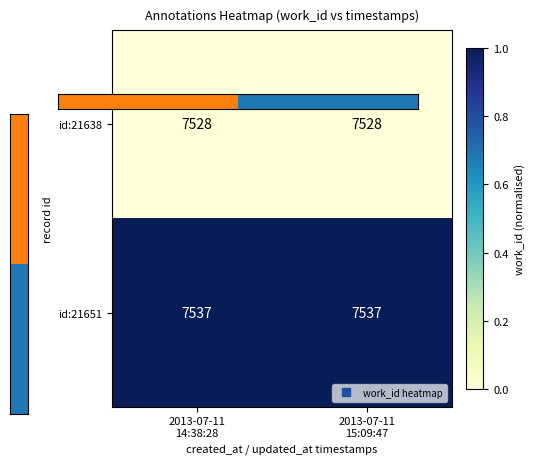

What is the maximum value shown in the chart?

7537